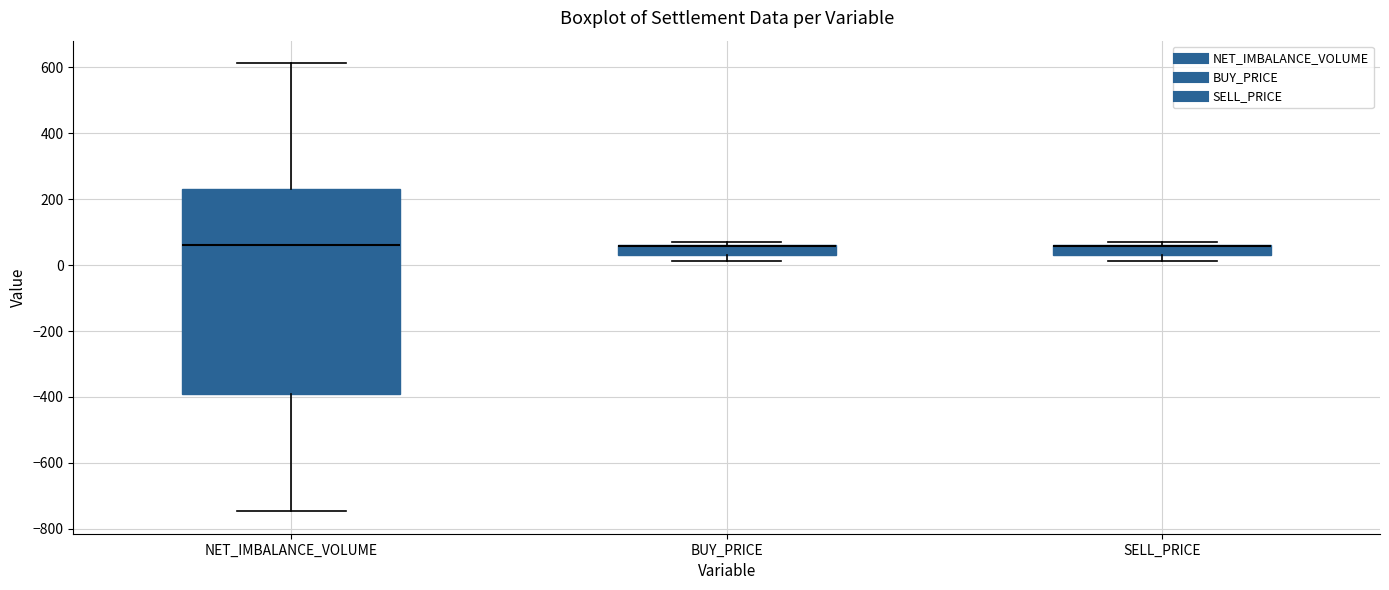

Where is the lower edge of the box for SELL_PRICE on the y-axis? The values are not printed on the chart, so give them approximately, as read against the axis.

40